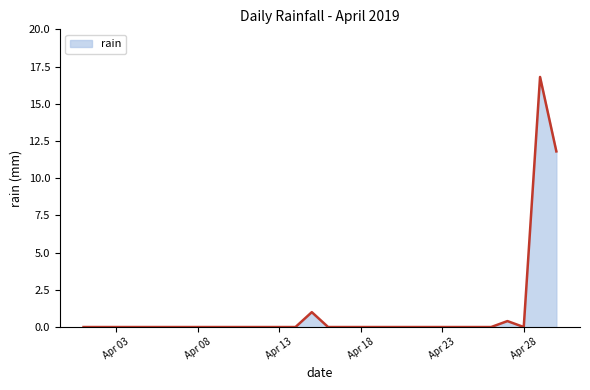

What is the greatest value displayed?

16.8